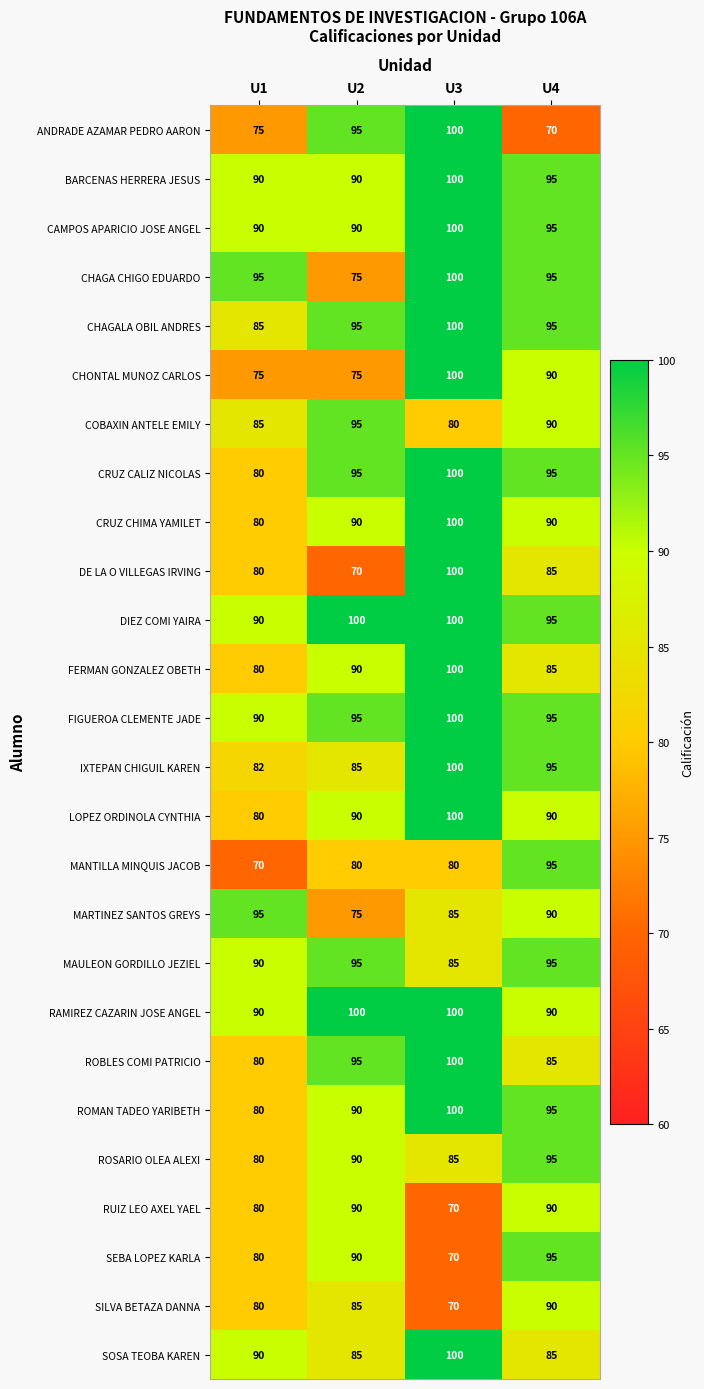

What is the lowest value of the CAMPOS APARICIO JOSE ANGEL series?

90